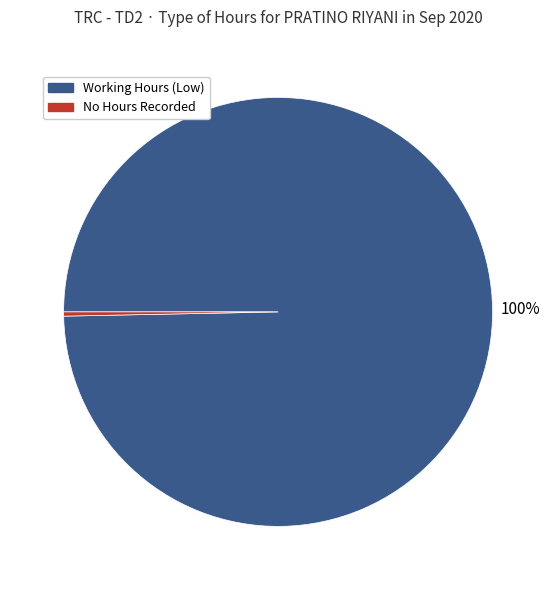

To the nearest percent, what is the average slice percentage?

50%